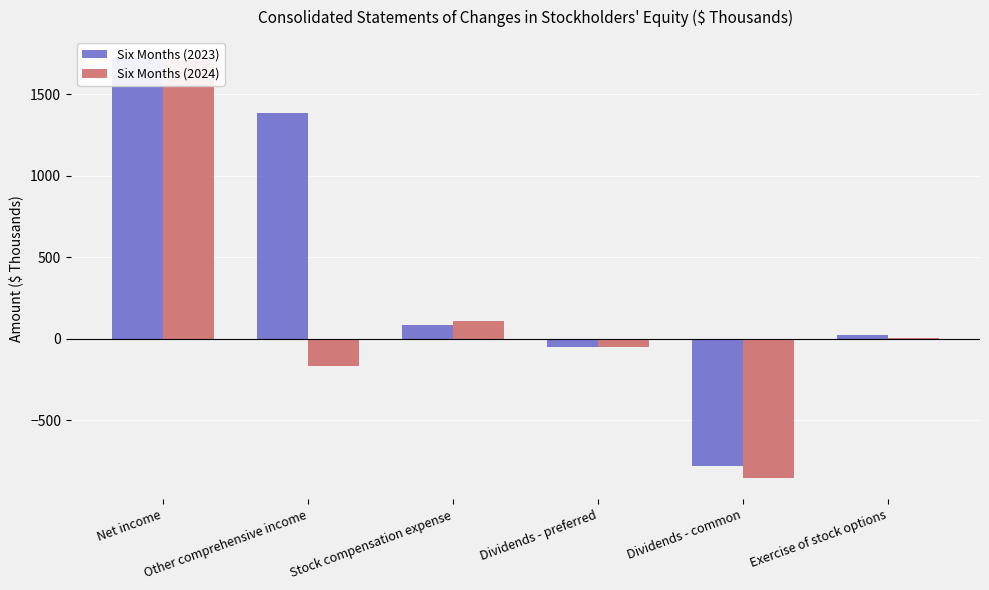

Between Other comprehensive income and Dividends - preferred, which series saw the biggest shift?

Six Months (2023)